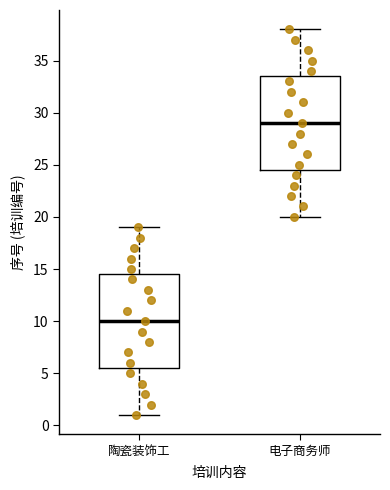

Where does the median line of the box for 电子商务师 sit on the y-axis? The values are not printed on the chart, so give them approximately, as read against the axis.

29.0